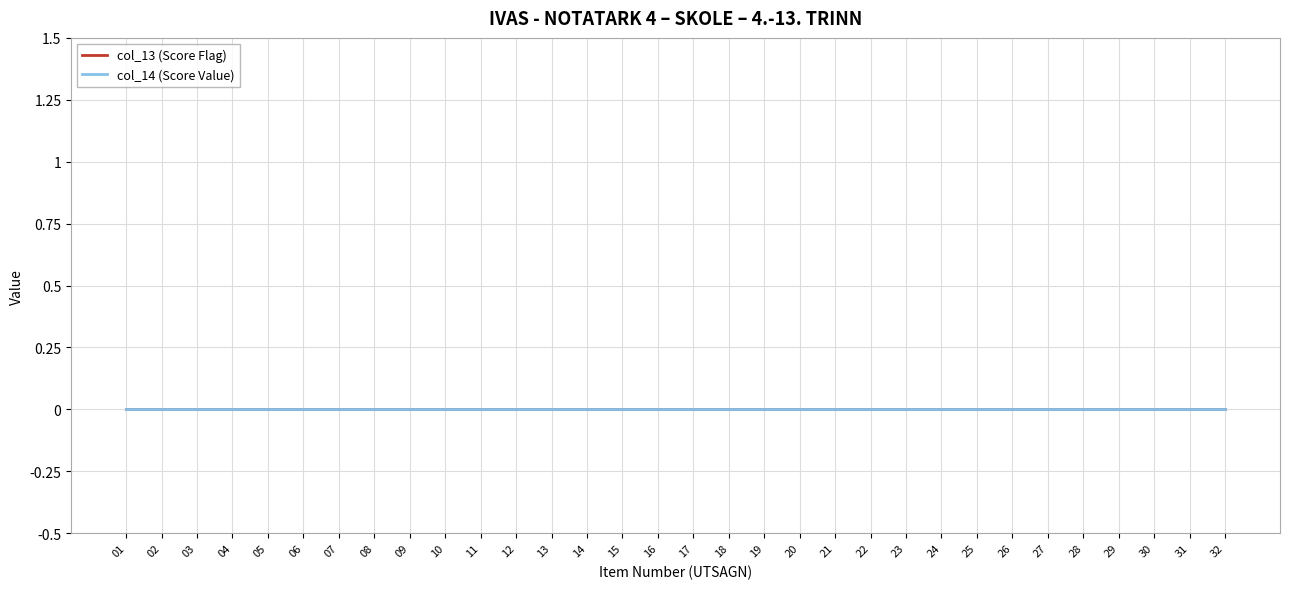

True or false: Rating Score has more than 1 points higher than both neighbors.

False